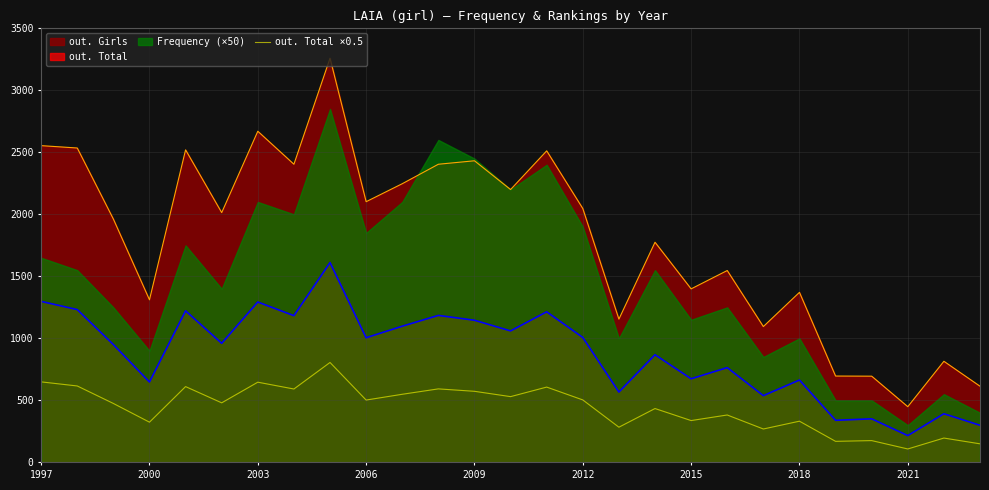

What is the lowest value of the out. Girls series?

449.0